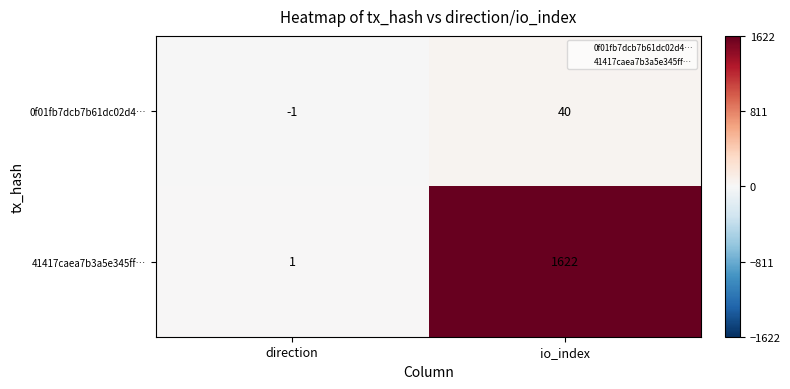

Reading left to right, extract all data points from this chart.

0f01fb7dcb7b61dc02d4…: direction=-1	io_index=40
41417caea7b3a5e345ff…: direction=1	io_index=1622